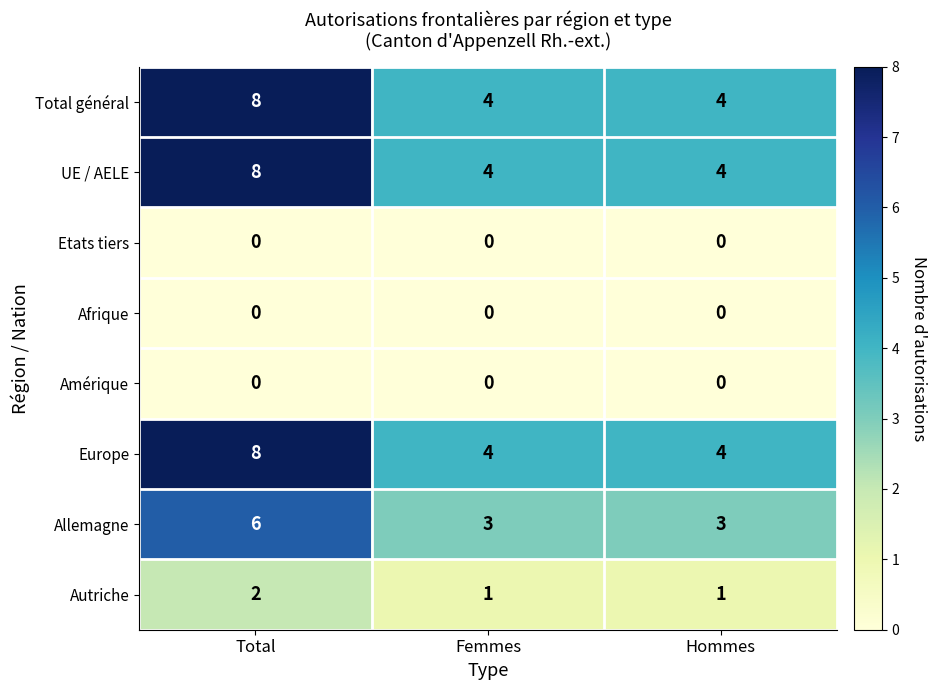

What is the maximum value shown in the chart?

8